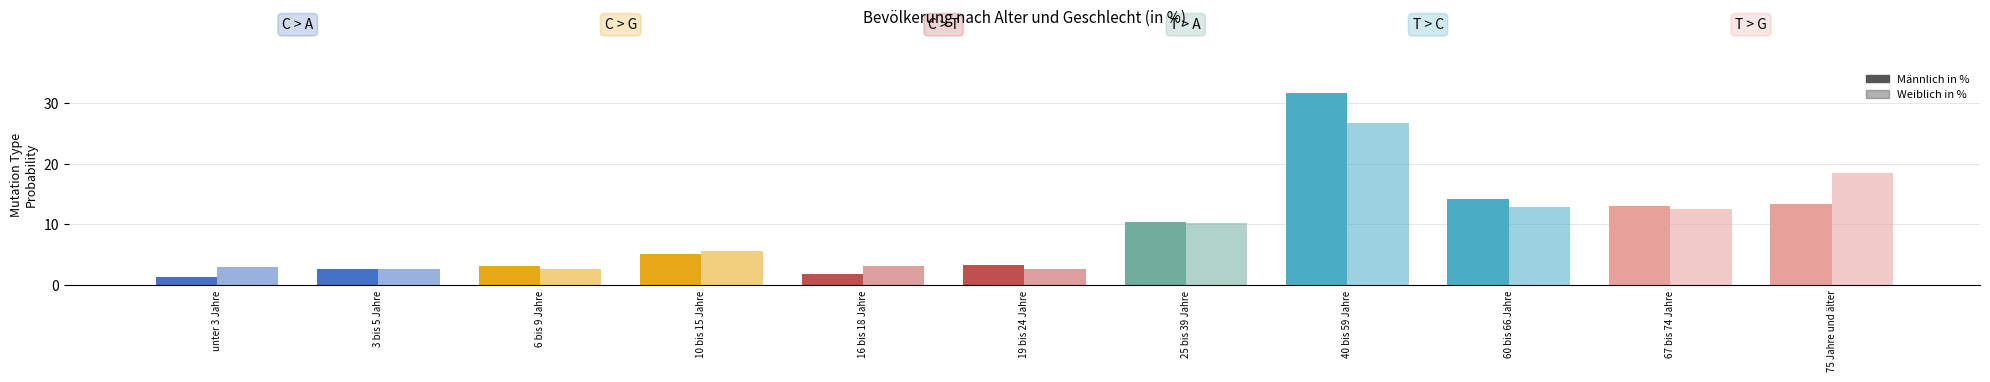

List the labels in order of Weiblich in % value, largest first.

40 bis 59 Jahre, 75 Jahre und älter, 60 bis 66 Jahre, 67 bis 74 Jahre, 25 bis 39 Jahre, 10 bis 15 Jahre, 16 bis 18 Jahre, unter 3 Jahre, 6 bis 9 Jahre, 19 bis 24 Jahre, 3 bis 5 Jahre